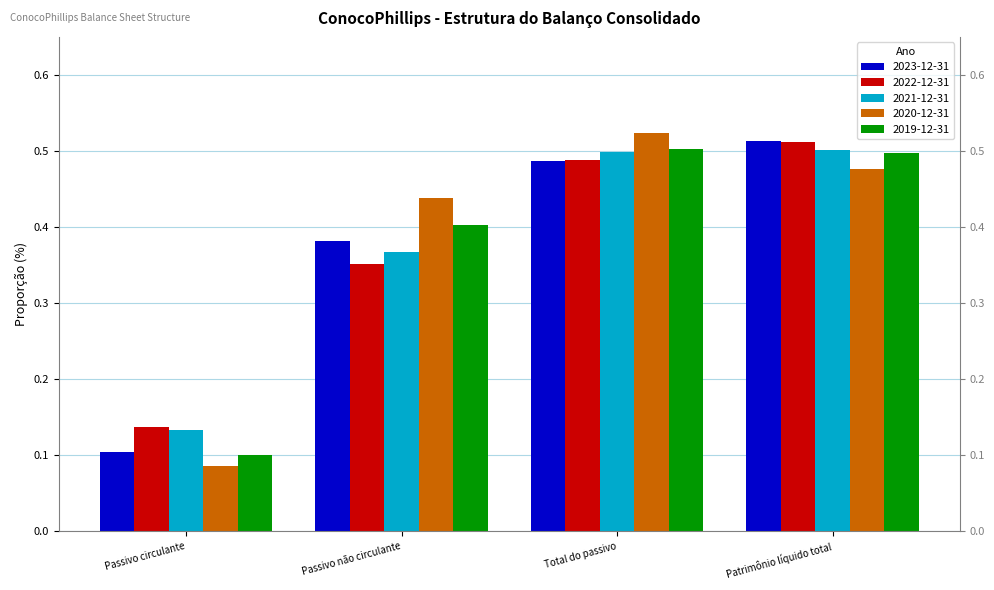

What position from the right is Passivo circulante?

4